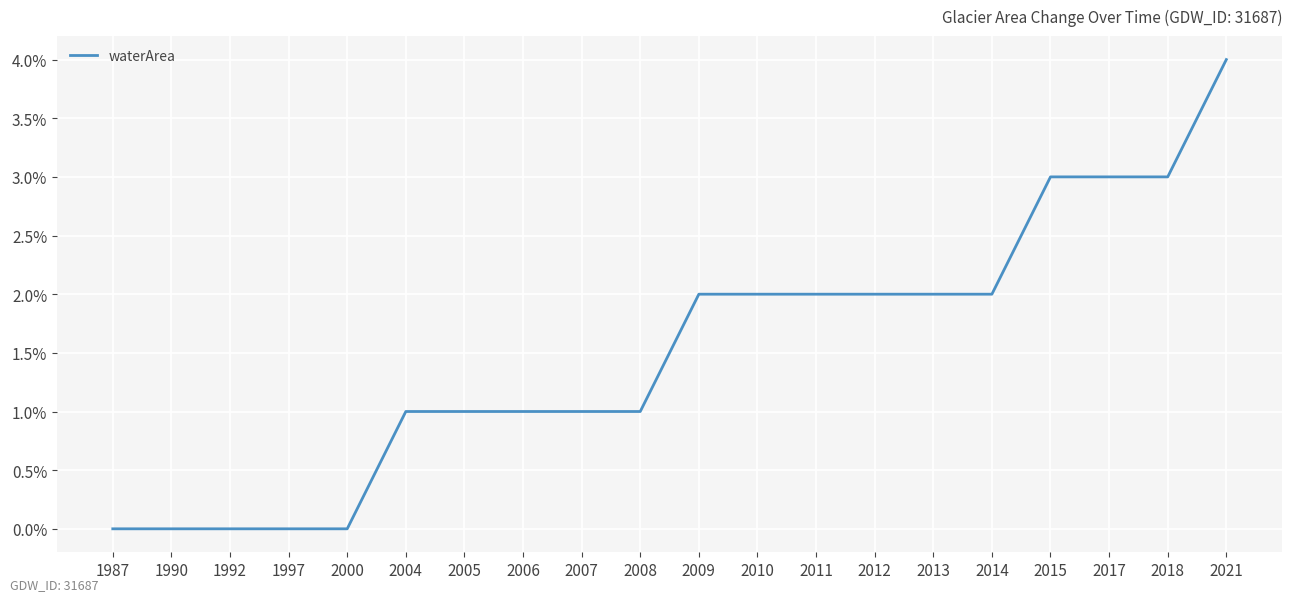

Does the chart have visible grid lines?

Yes